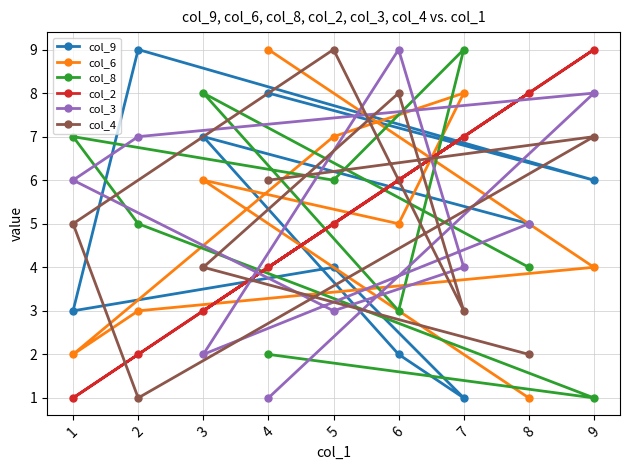

What is the greatest value displayed?

9